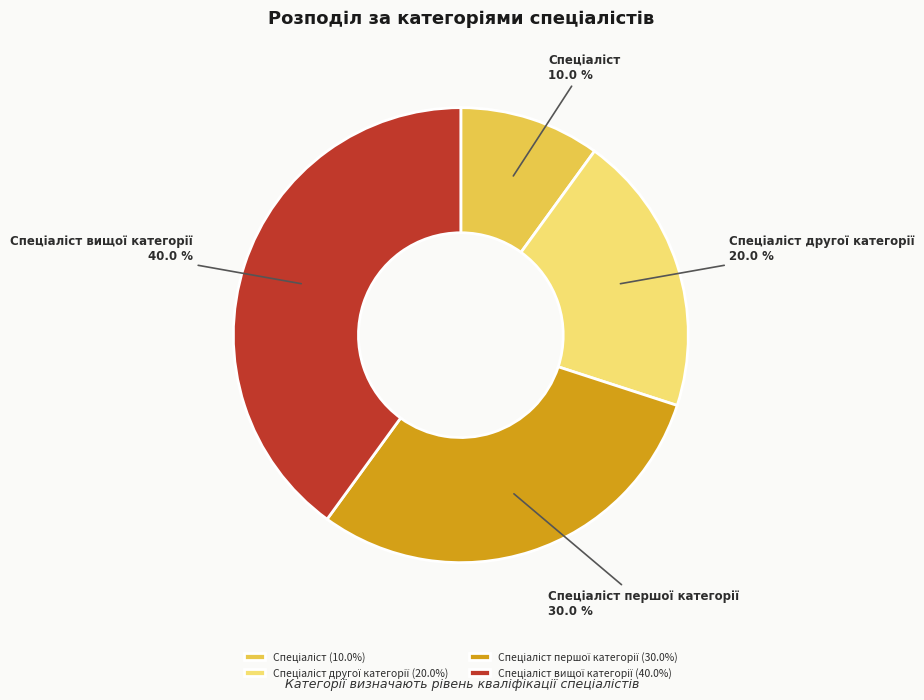

Is there any slice that represents more than half of the pie?

No